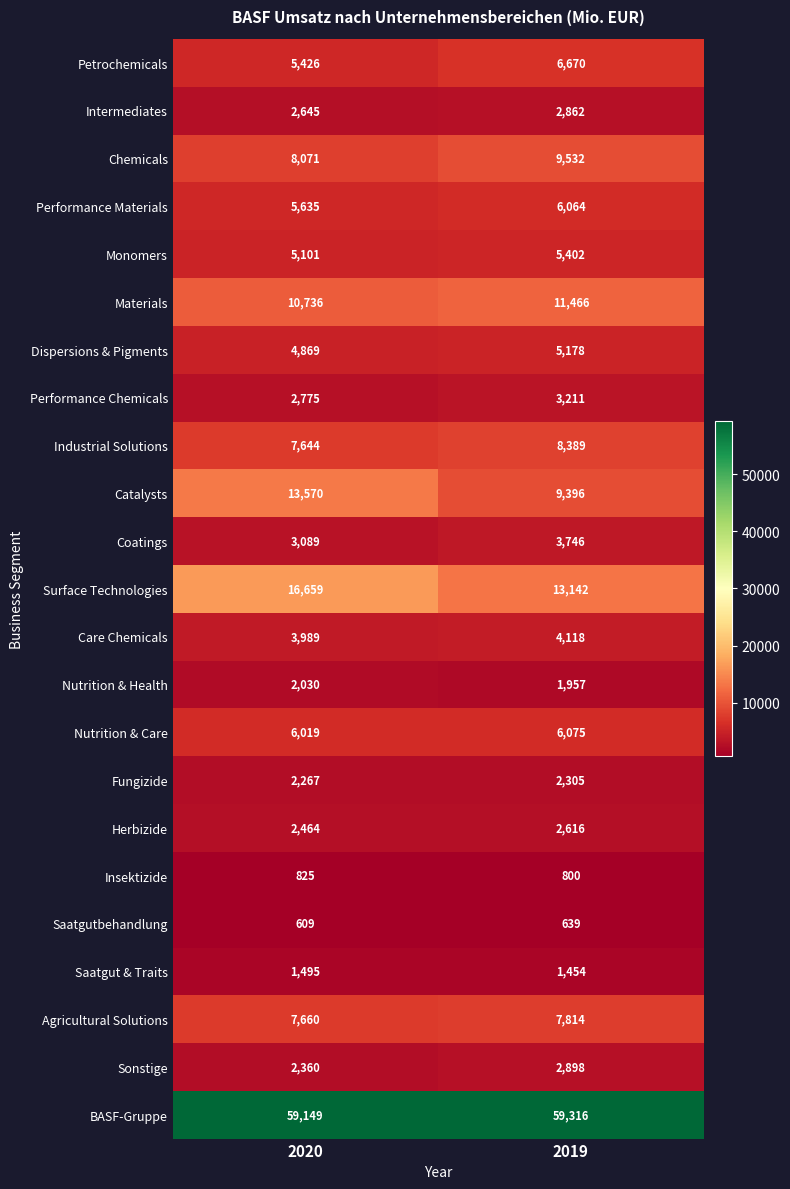

Read the Intermediates value at 2020.

2645